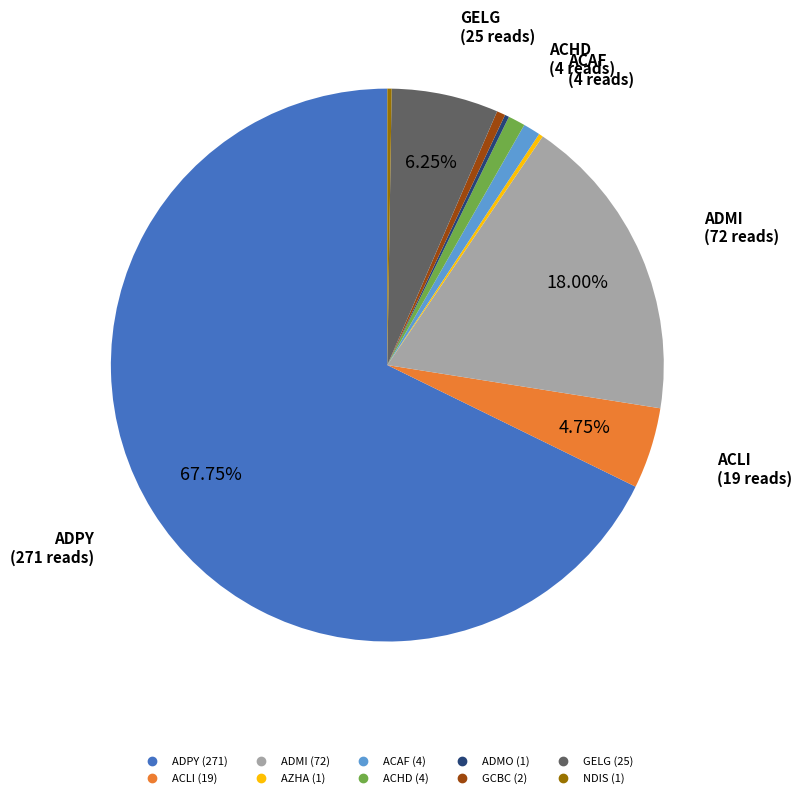

The GCBC slice represents 0% of the pie. True or false?

True